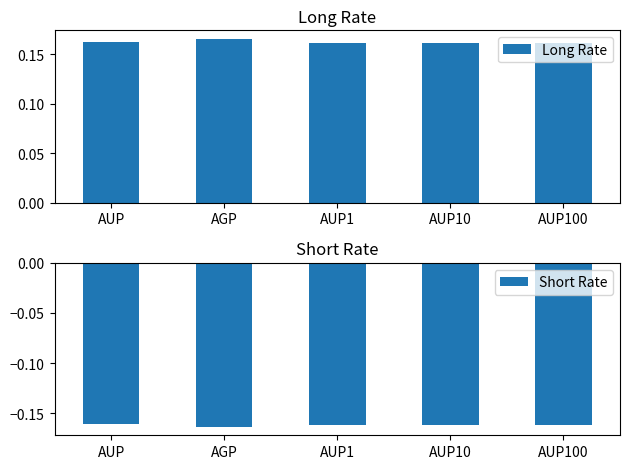

Rank the series by their maximum value, from highest to lowest.

Long Rate, Short Rate